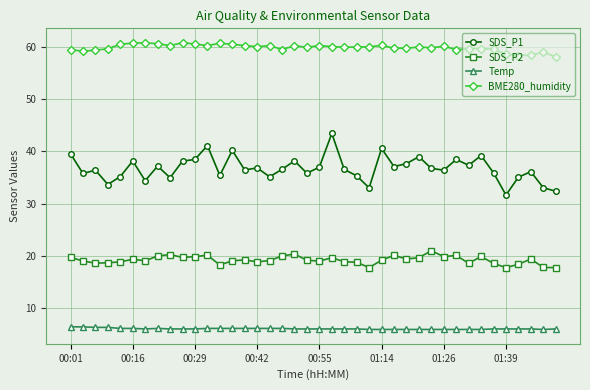

What is the highest value of the SDS_P2 series?

21.0